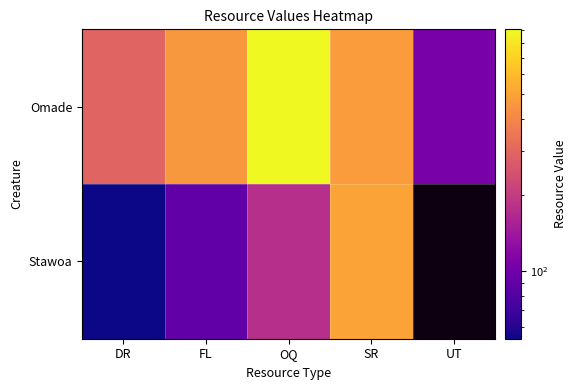

True or false: Omade has a value of 106.0 at UT.

True